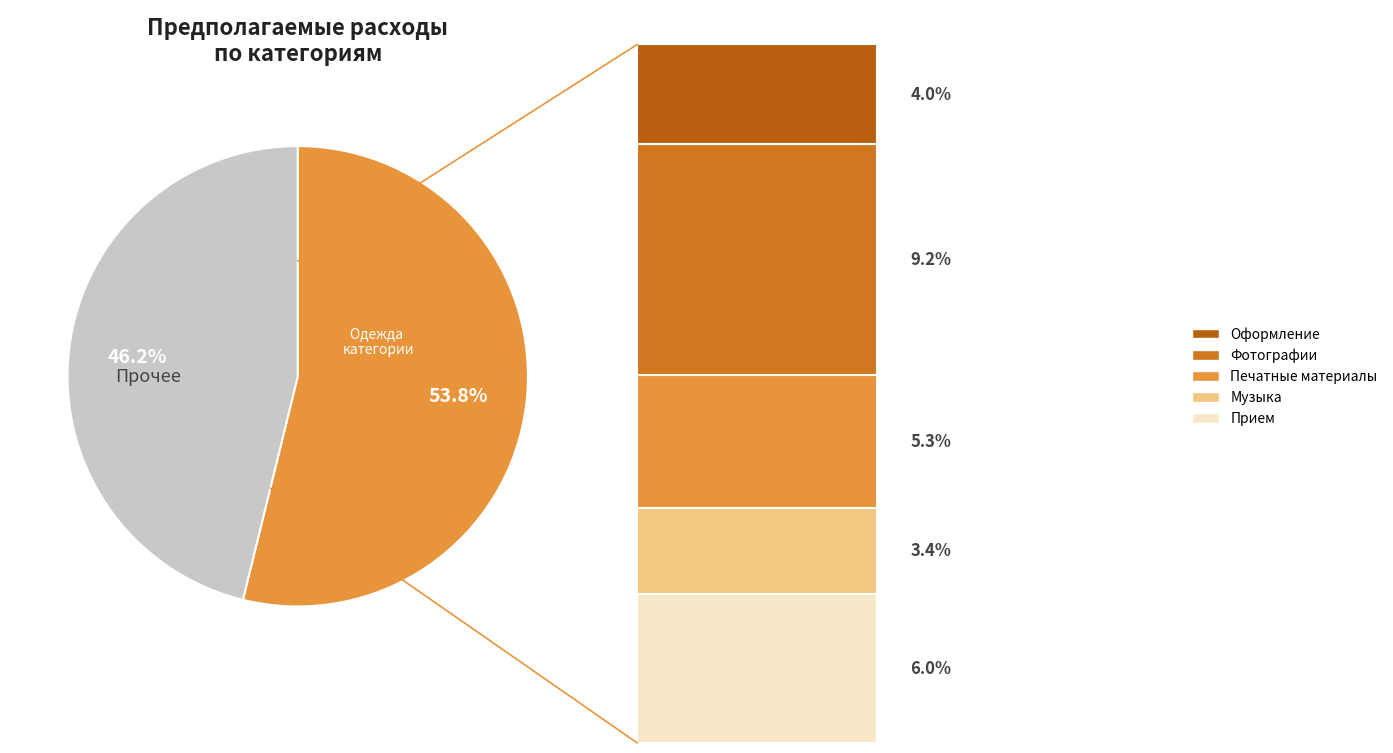

Between Музыка and Прочее, which is larger?

Прочее